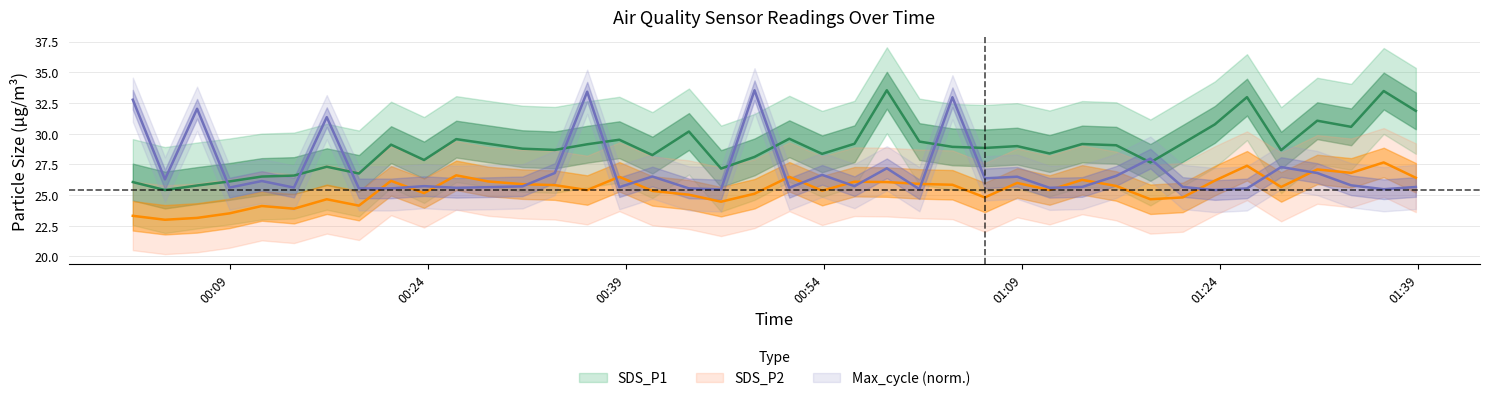

Where is the first local maximum for SDS_P2?

2023/07/06 00:11:26